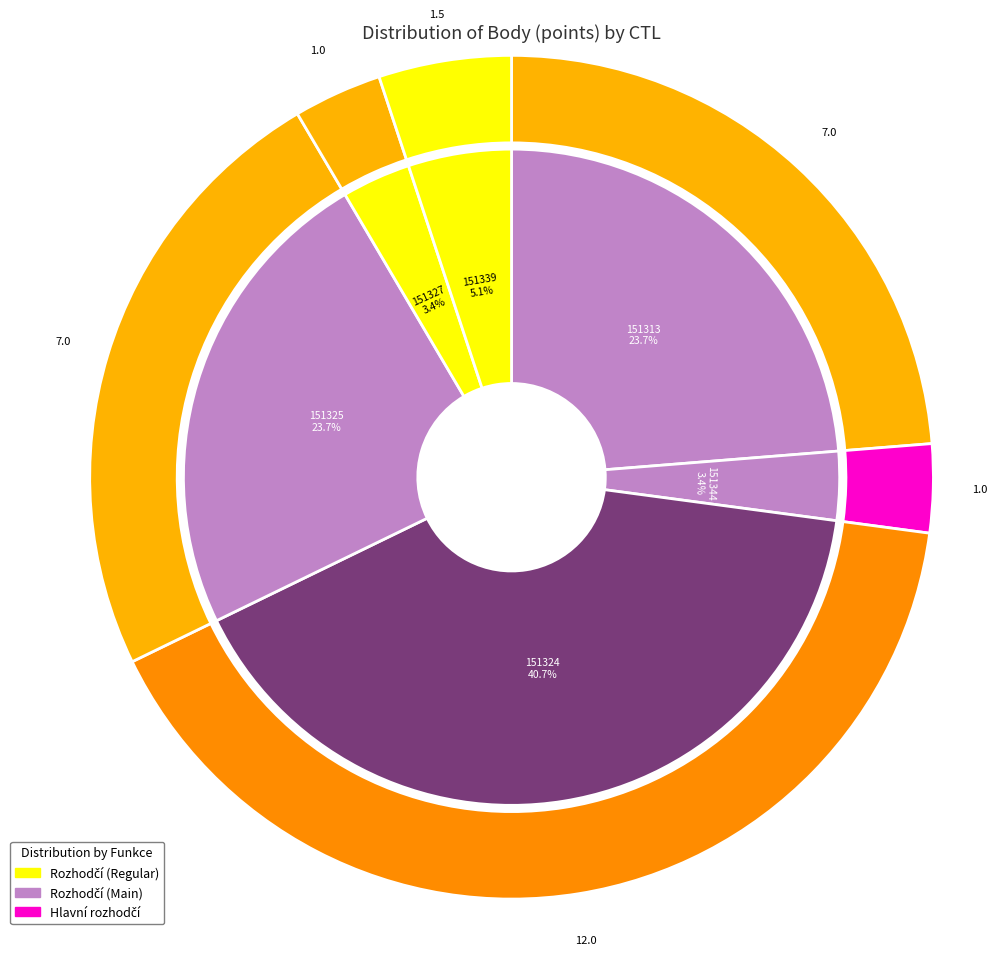

Combined, do 151324 and 151327 account for over 50%?

No